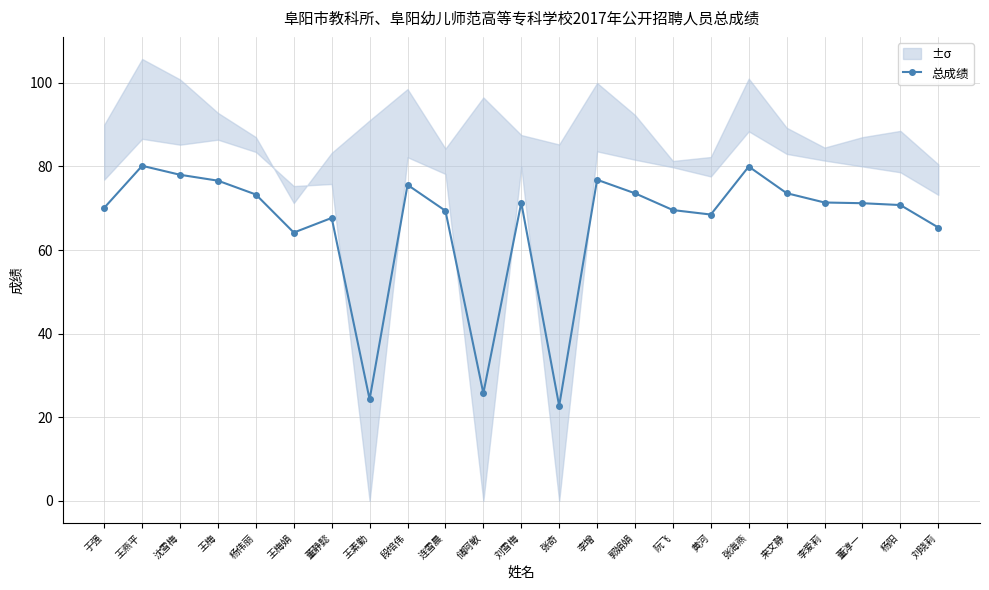

Rank the categories by value from highest to lowest.

王燕平, 张海燕, 沈雪梅, 李增, 王梅, 段培伟, 来文静, 郭娟娟, 杨伟丽, 李爱莉, 刘雪梅, 董淳一, 杨阳, 于强, 阮飞, 连雪晨, 黄河, 董静懿, 刘晓莉, 王梅娟, 储阿敏, 王素勤, 张奇